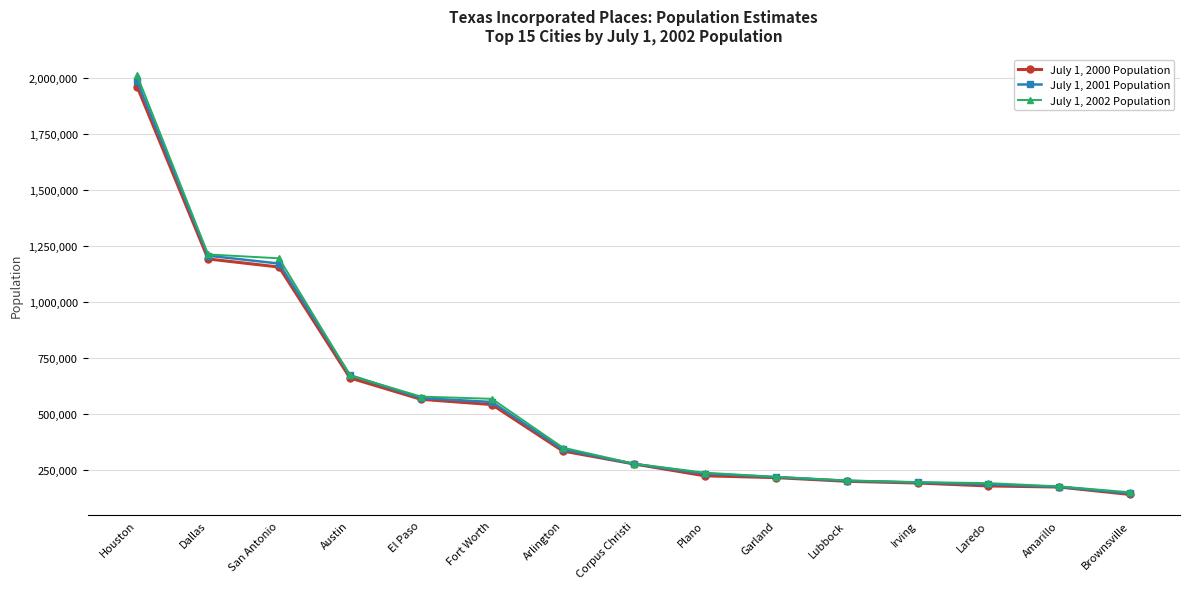

Does the chart display data point markers on the line(s)?

Yes